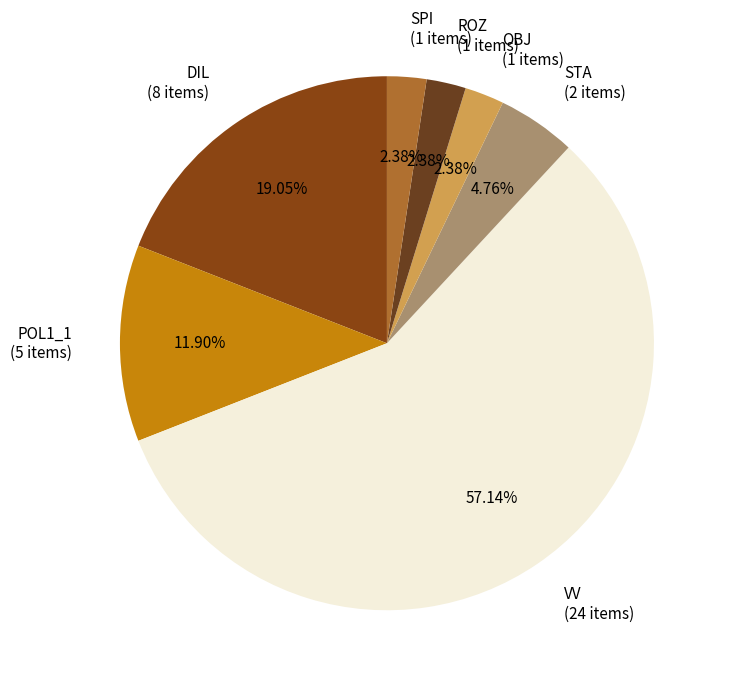

To the nearest percent, what is the difference between the STA and DIL slice percentages?

14%